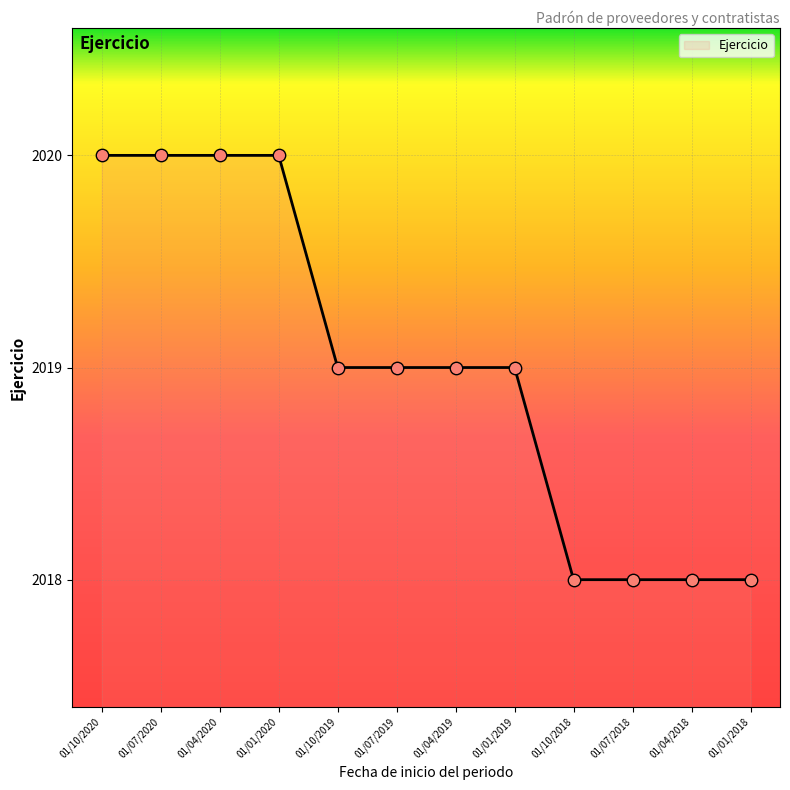

Approximately how many times larger is the value at 01/10/2018 compared to 01/07/2019?

1.0